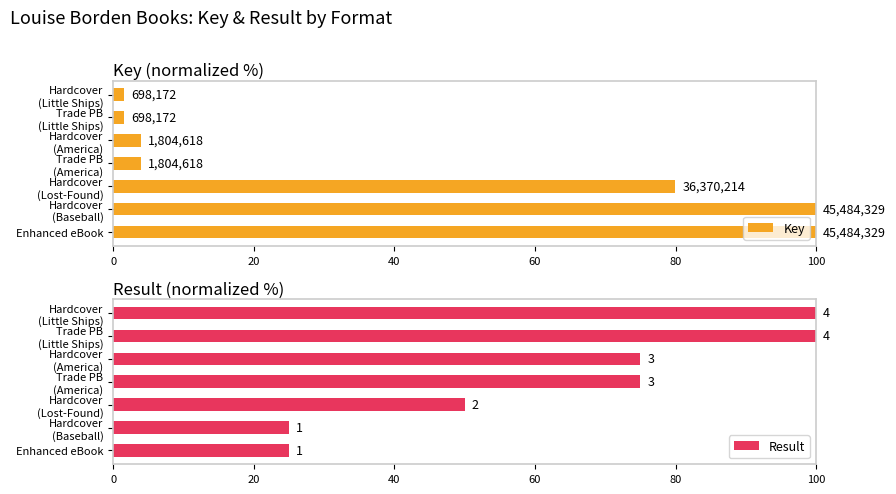

What is the difference between the highest and lowest values at Trade PB (America)?

71.0